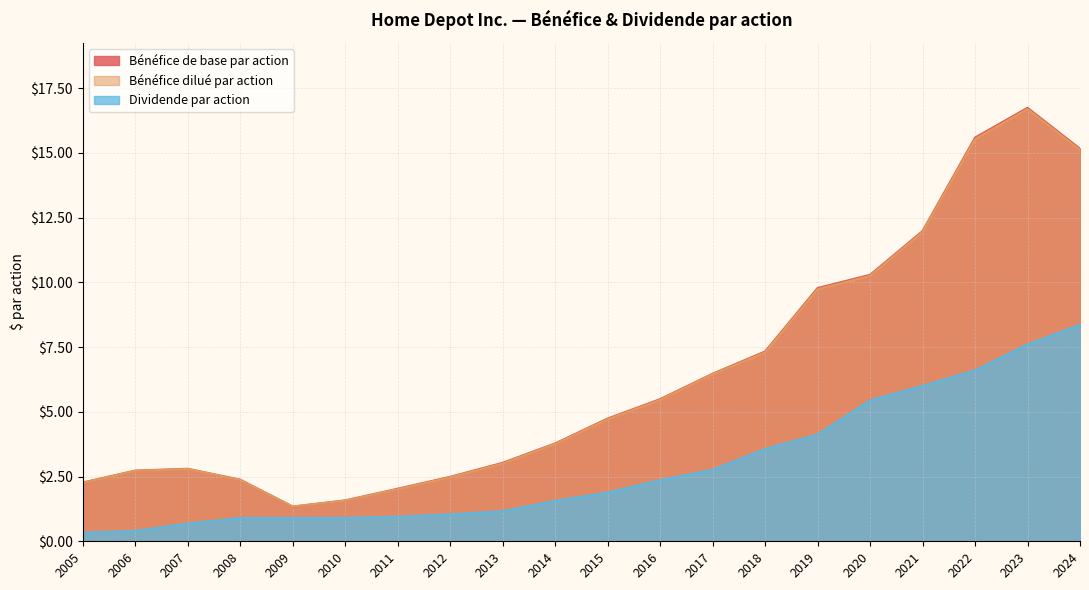

Which label corresponds to the smallest value in the chart?

2005